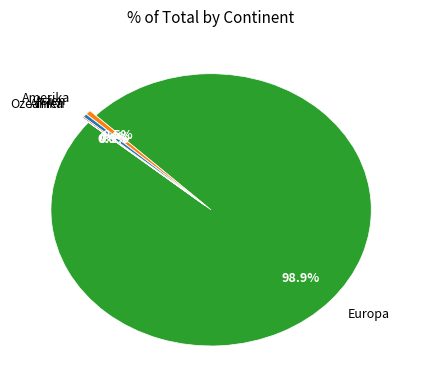

What is the ratio of the value at Europa to the value at Asien?

247.2